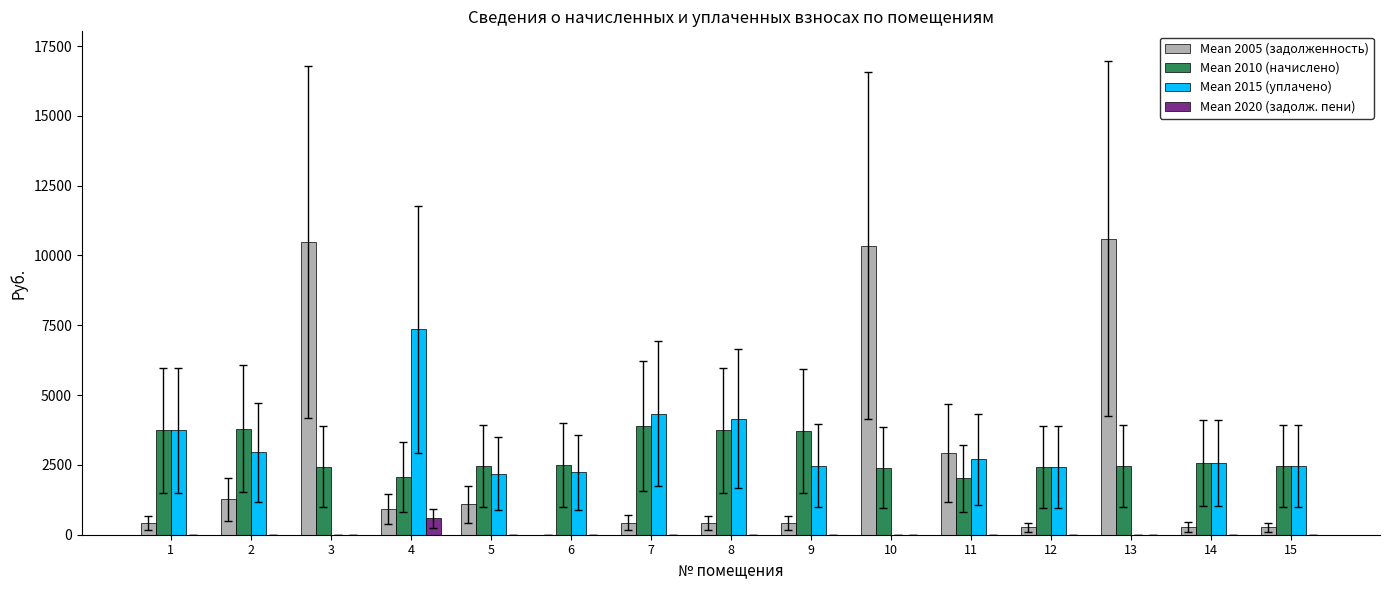

What is the total value across all series at 9?

6605.6